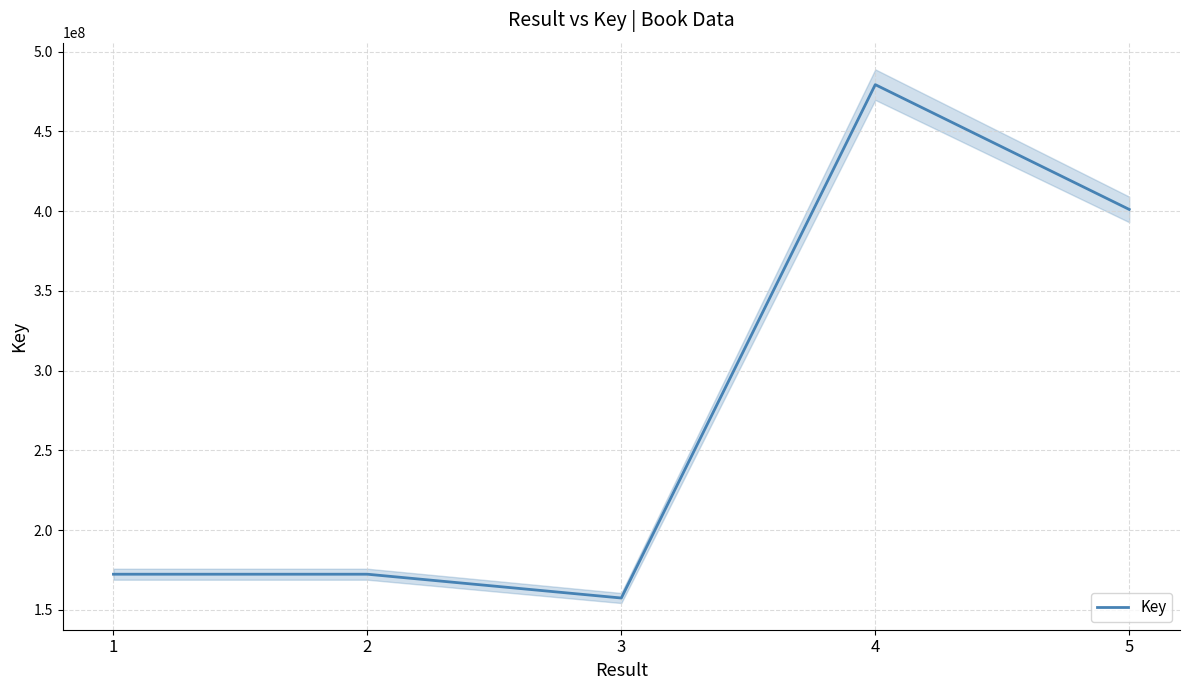

What is the ratio of the value at 5 to the value at 4?

0.8